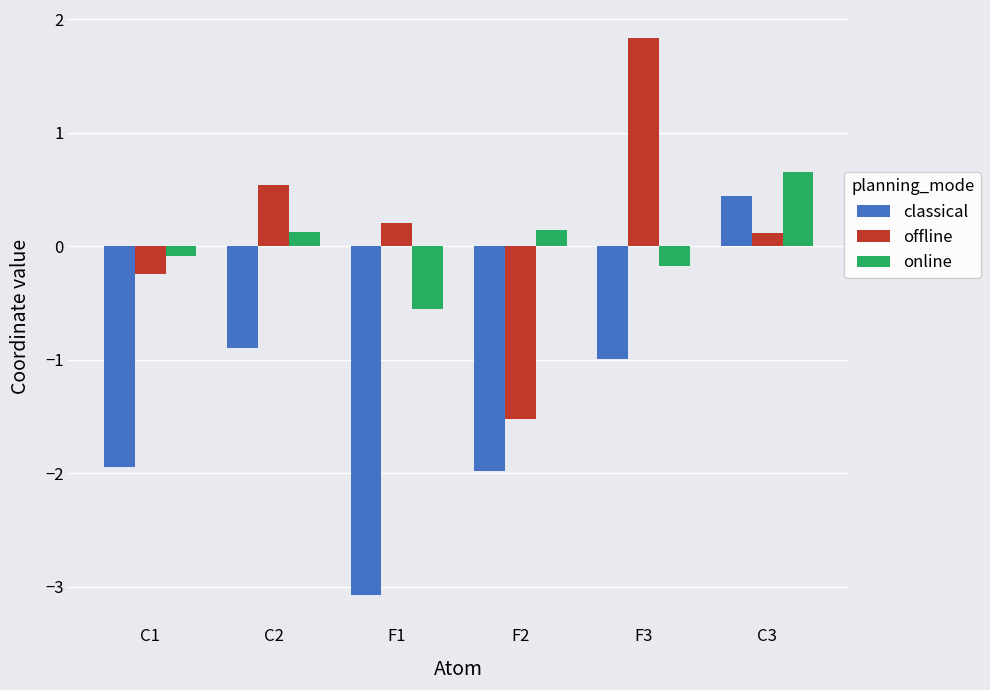

At how many categories does at least one series exceed -1?

6